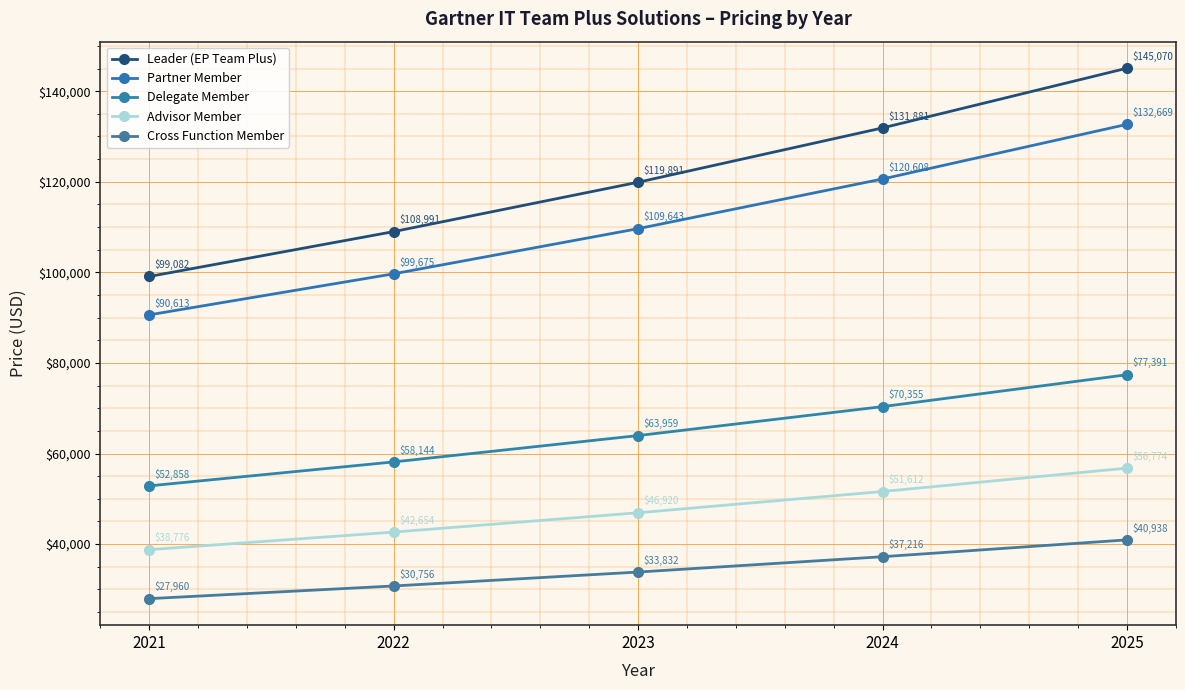

Rank the series at 2025 from lowest to highest value.

Cross Function Member, Advisor Member, Delegate Member, Partner Member, Leader (EP Team Plus)